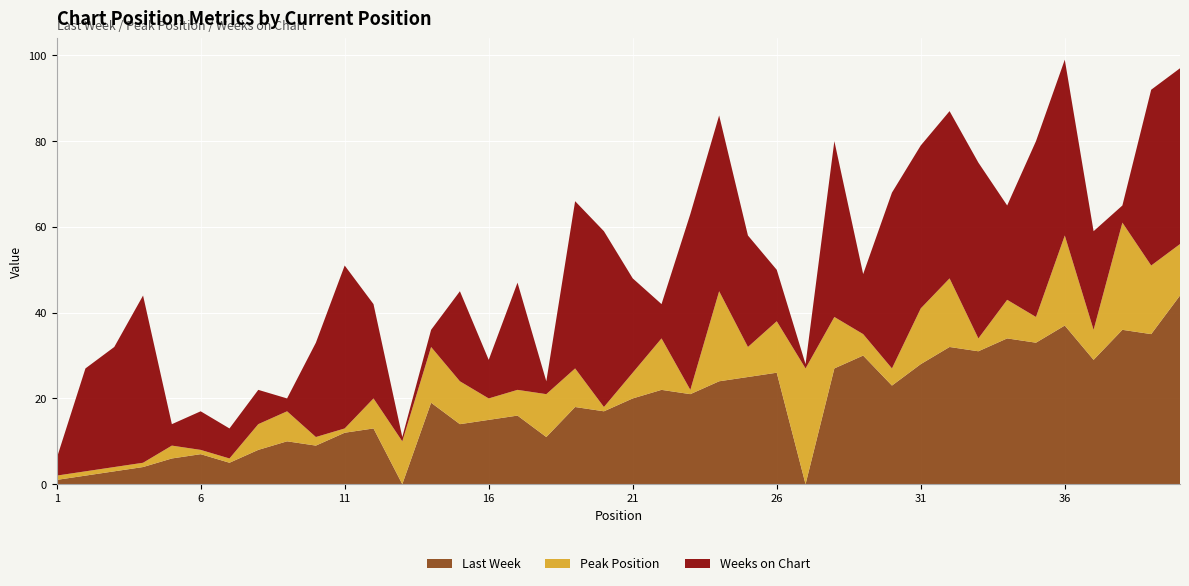

Reading right to left, what are all the values shown in this chart?

Last Week: 44	35	36	29	37	33	34	31	32	28	23	30	27	0	26	25	24	21	22	20	17	18	11	16	15	14	19	0	13	12	9	10	8	5	7	6	4	3	2	1
Peak Position: 12	16	25	7	21	6	9	3	16	13	4	5	12	27	12	7	21	1	12	6	1	9	10	6	5	10	13	10	7	1	2	7	6	1	1	3	1	1	1	1
Weeks on Chart: 41	41	4	23	41	41	22	41	39	38	41	14	41	1	12	26	41	41	8	22	41	39	3	25	9	21	4	1	22	38	22	3	8	7	9	5	39	28	24	4